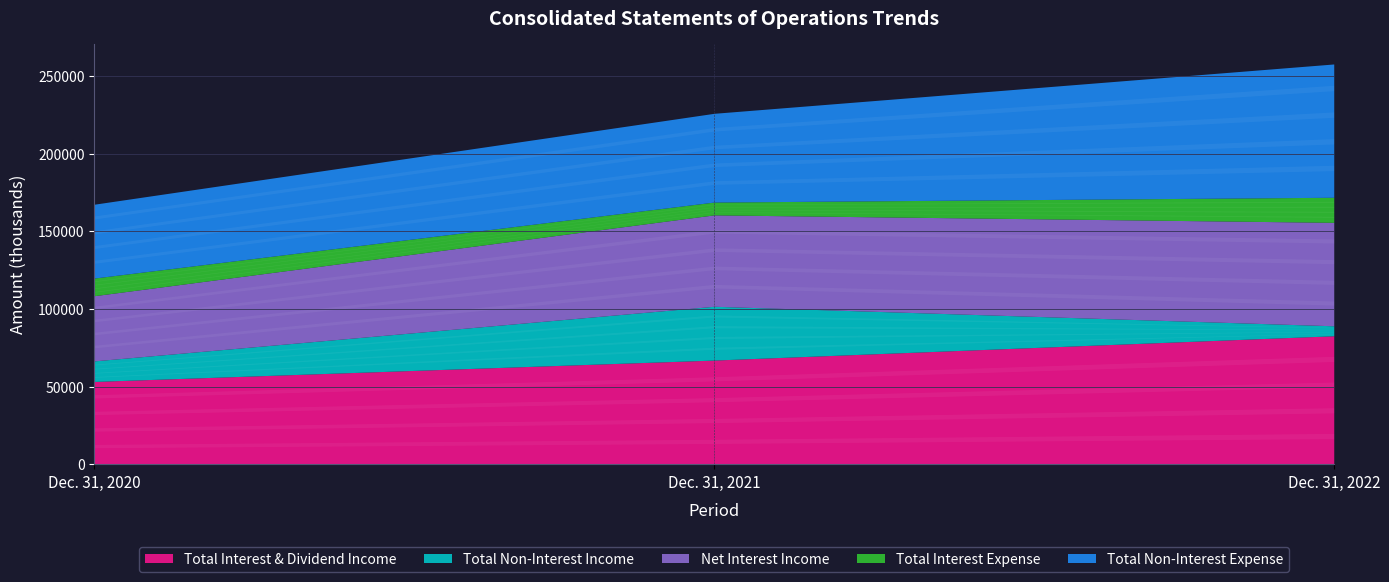

What are all the series names shown in the legend?

Total Interest & Dividend Income, Total Non-Interest Income, Net Interest Income, Total Interest Expense, Total Non-Interest Expense